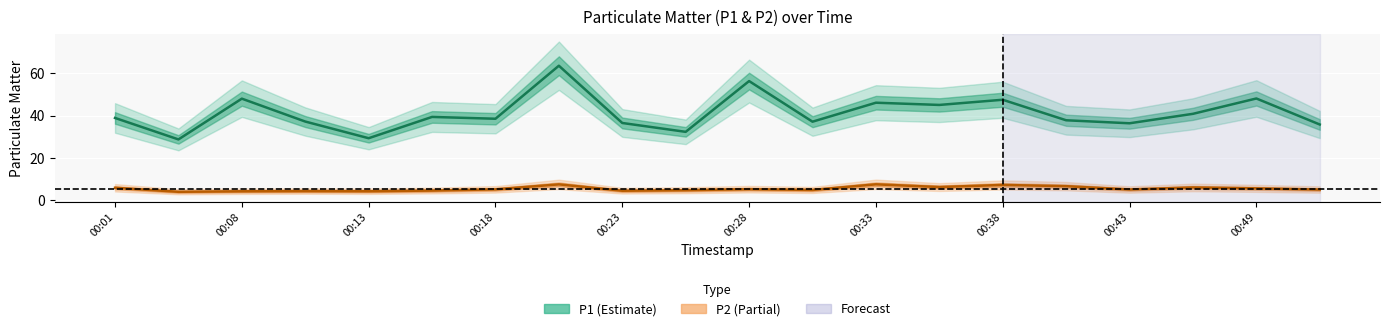

What is the lowest value of the P2 series?

4.0